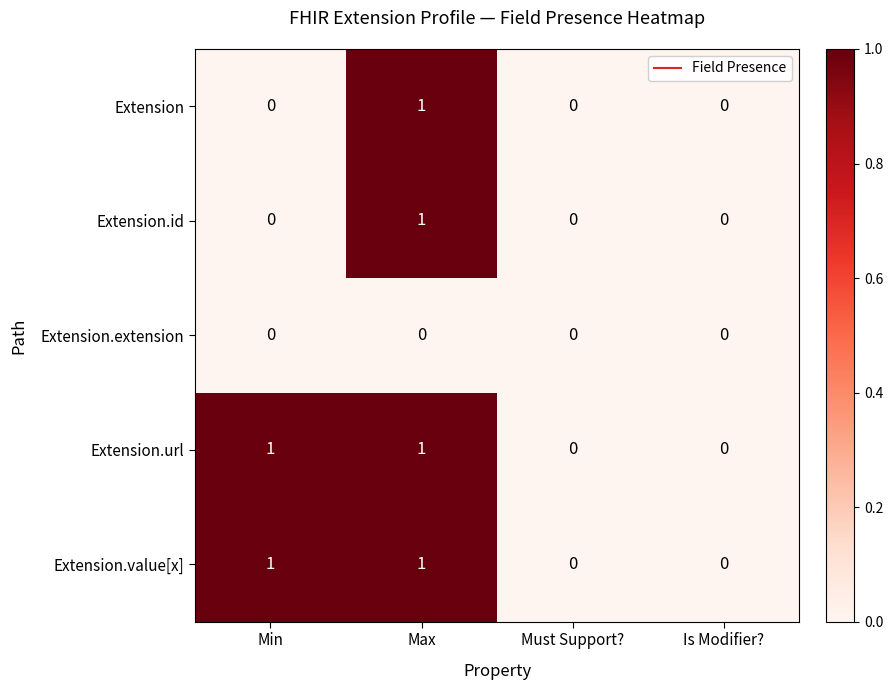

Reading right to left, extract all data points from this chart.

Extension: Is Modifier?=0	Must Support?=0	Max=1	Min=0
Extension.id: Is Modifier?=0	Must Support?=0	Max=1	Min=0
Extension.extension: Is Modifier?=0	Must Support?=0	Max=0	Min=0
Extension.url: Is Modifier?=0	Must Support?=0	Max=1	Min=1
Extension.value[x]: Is Modifier?=0	Must Support?=0	Max=1	Min=1